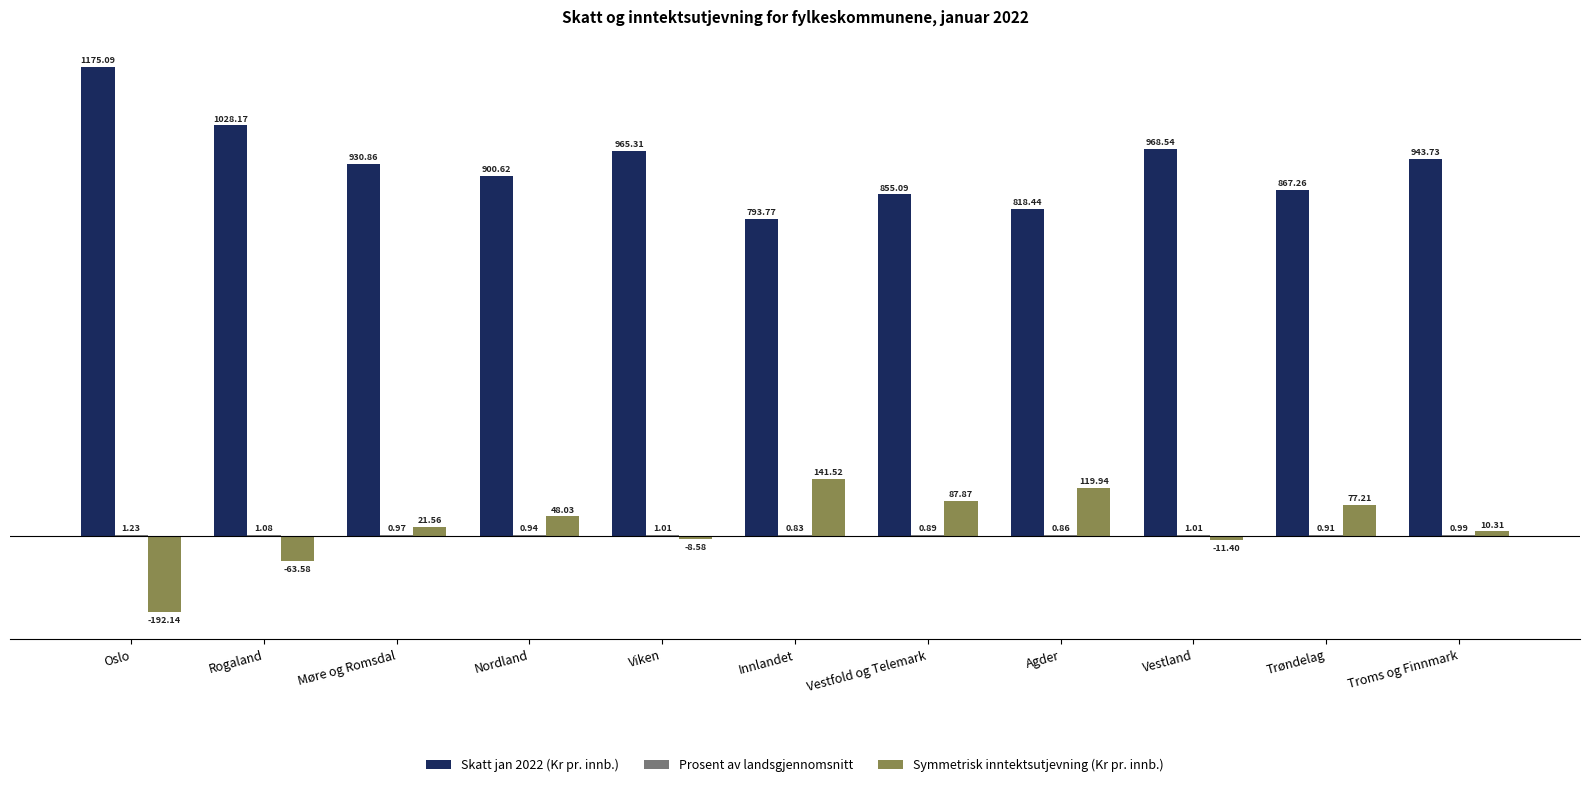

What is the sum of all Symmetrisk inntektsutjevning (Kr pr. innb.) values?

230.7